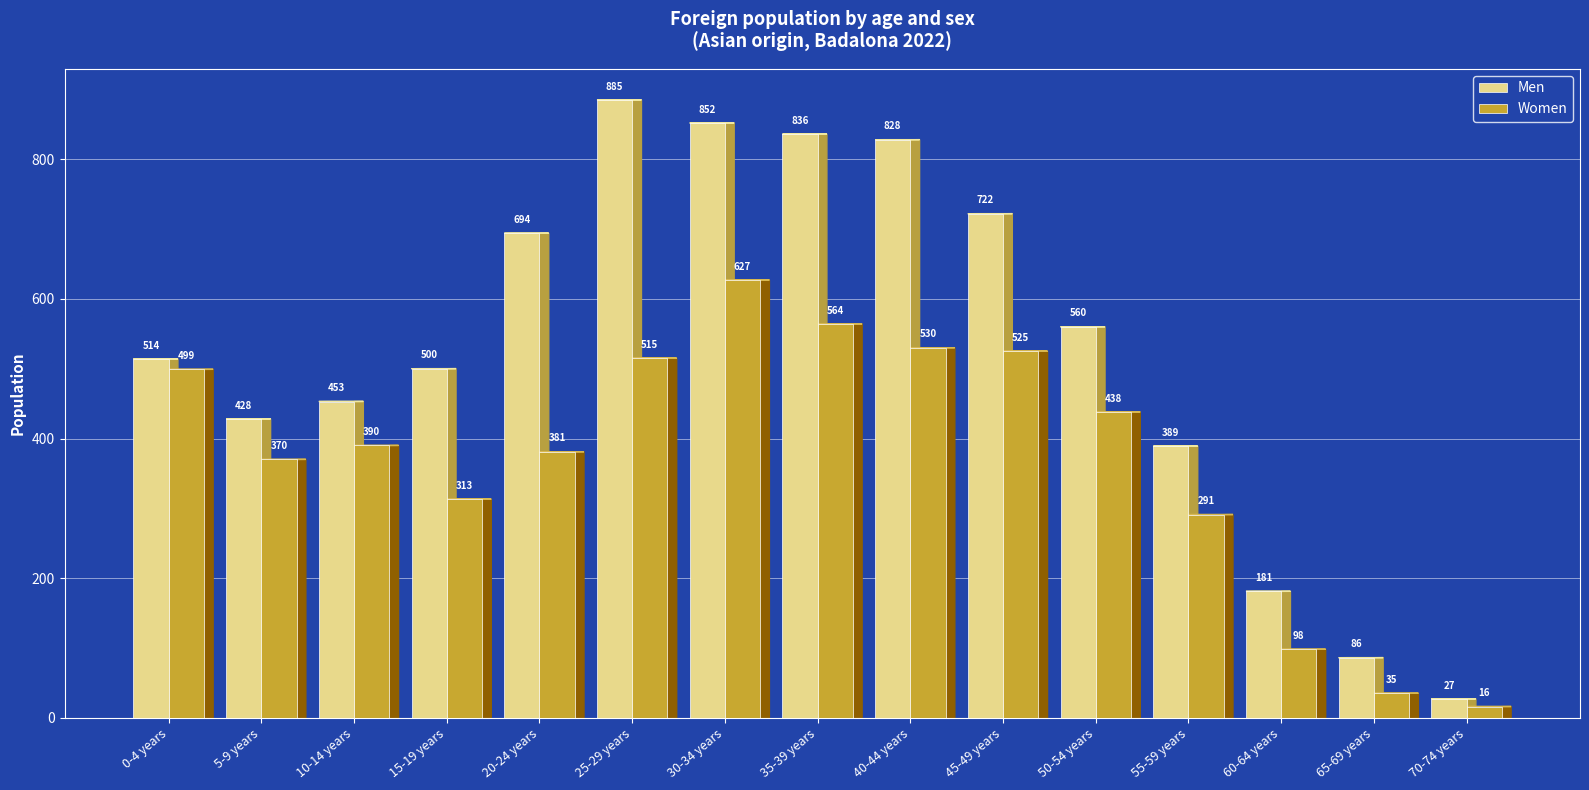

At which label is Men closest to 456?

10-14 years